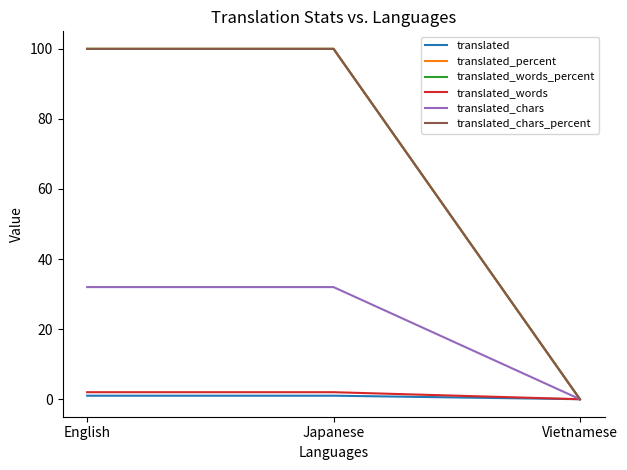

Count the translated values in the range 0 to 1.

3